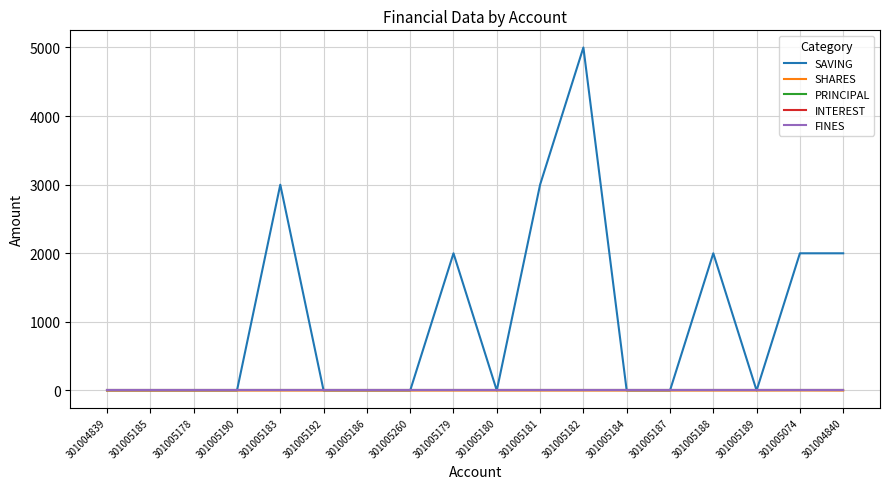

Is this an area chart (filled region under the line)?

No